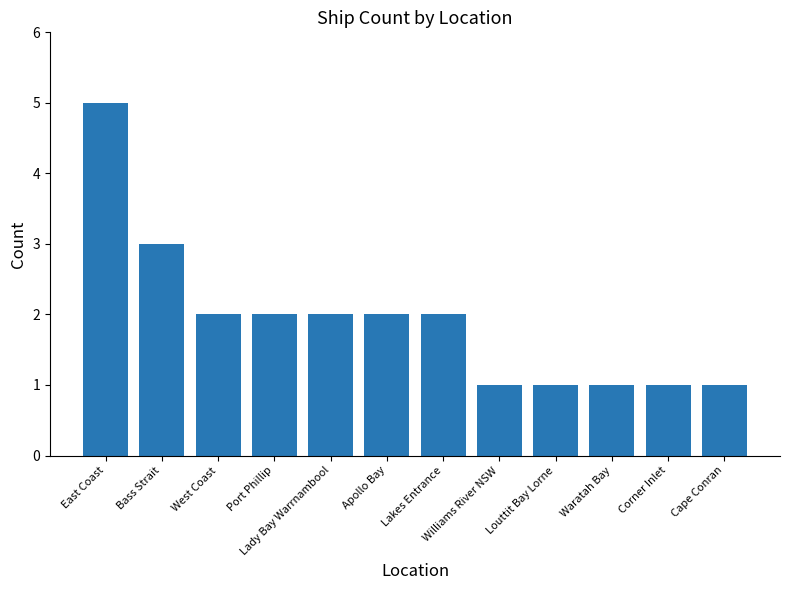

How many distinct data groups are displayed?

1